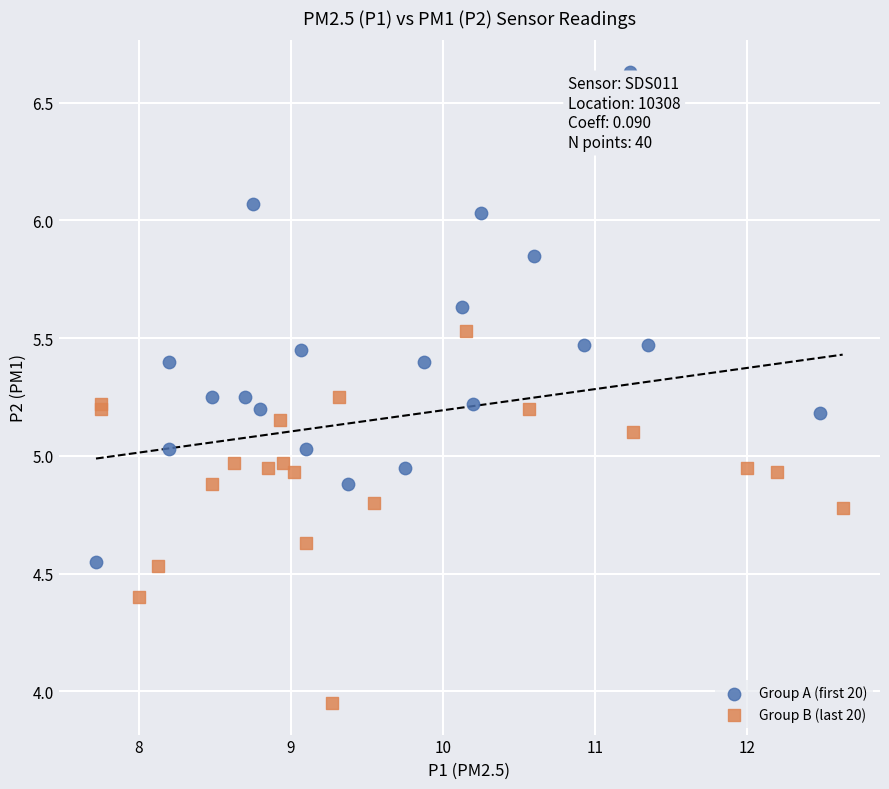

Which series reaches the maximum Y coordinate?

Group A (first 20)